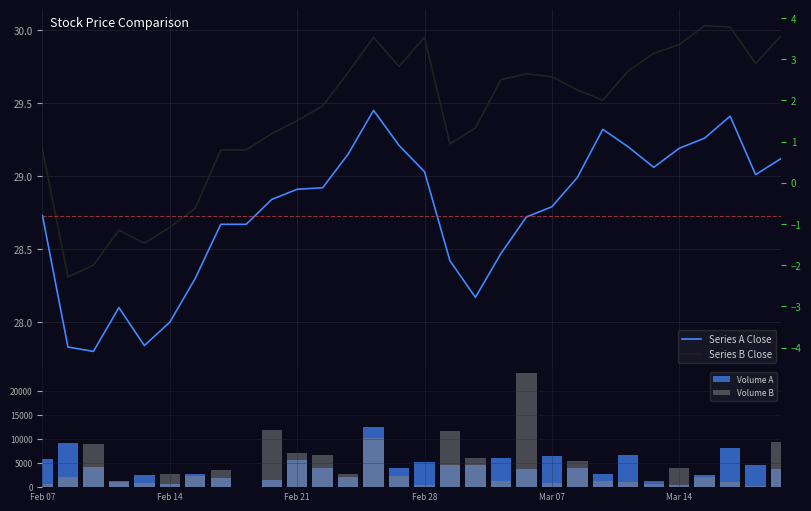

What is the difference between the highest and lowest values at 18?

5999.5